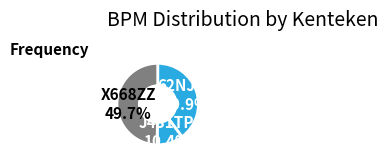

To the nearest percent, what percentage of the pie is J431TP?

10%